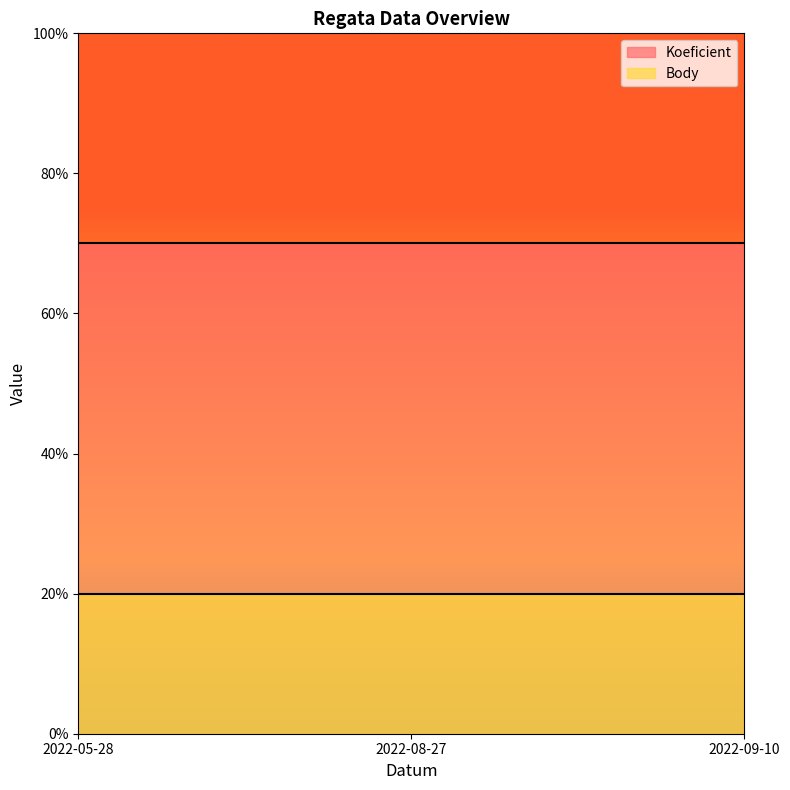

At which category is the sum across all series the highest?

2022-05-28